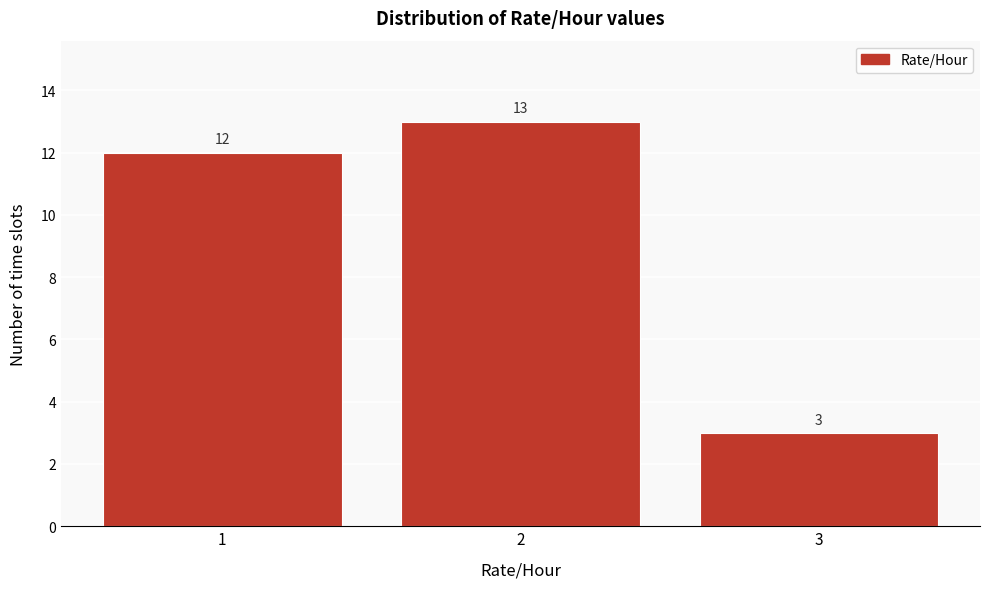

What is the height of the bar covering 0.5 to 1.5 on the x-axis?

12